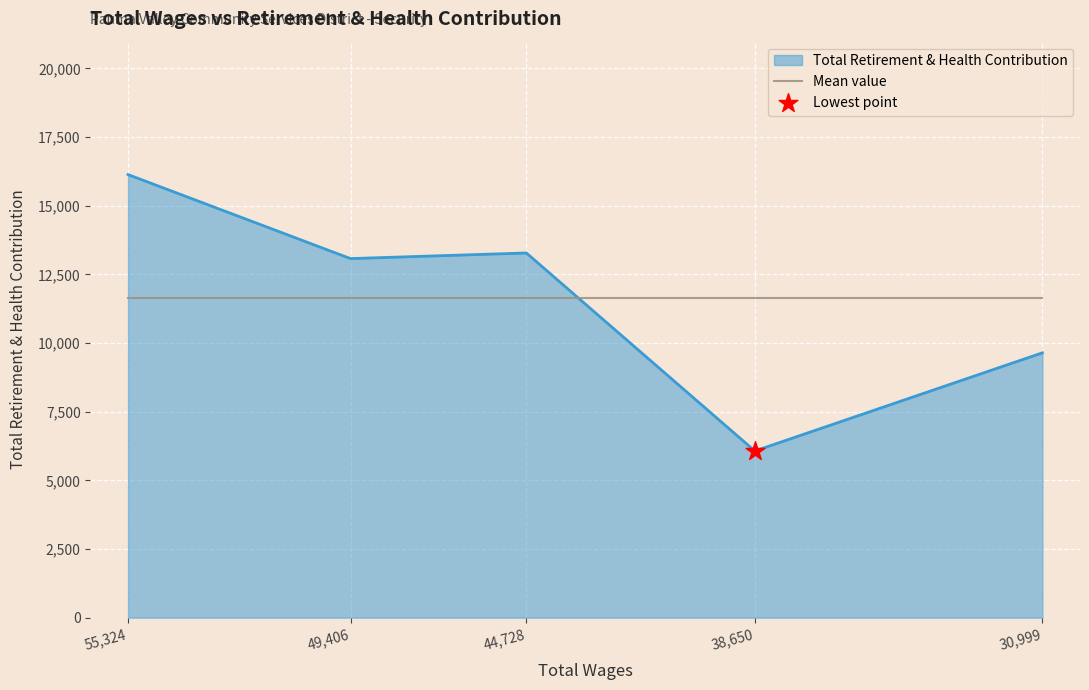

What is the ratio of the value at 38650.0 to the value at 49406.0?

0.5